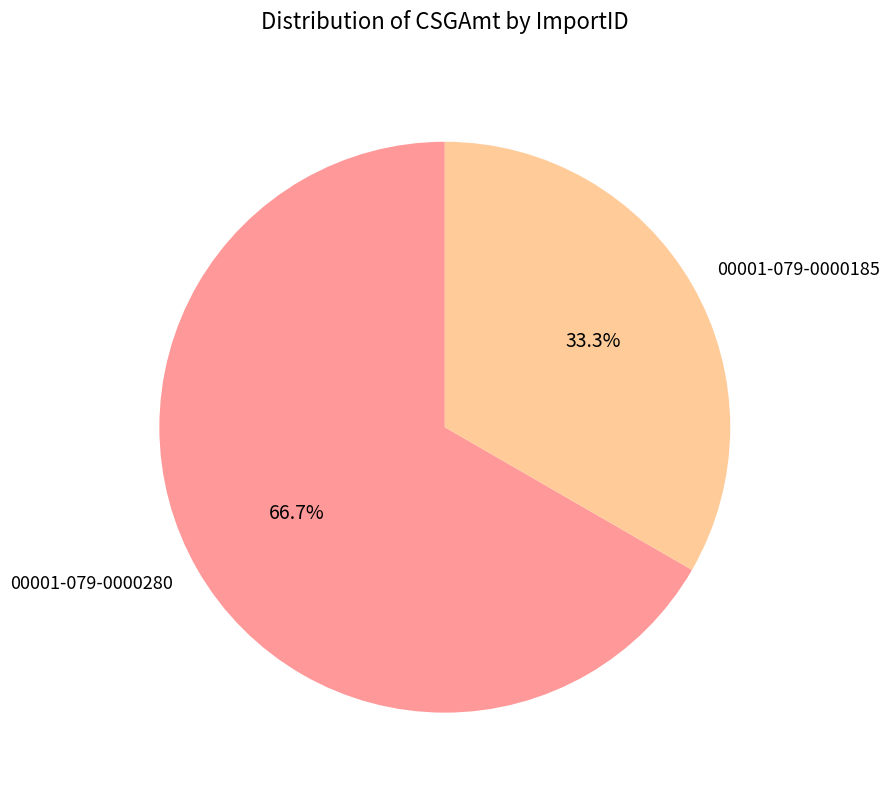

What is the majority slice?

00001-079-0000280